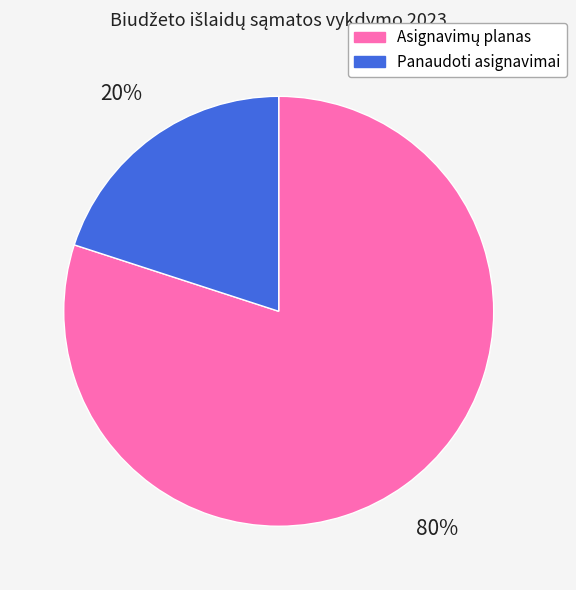

To the nearest percent, what is the difference between the largest and smallest slice percentages?

60%